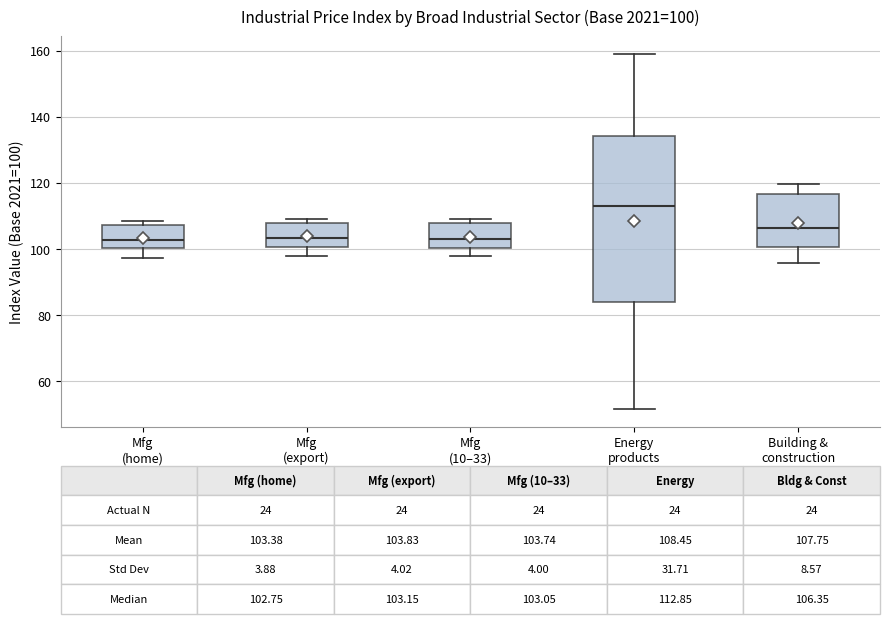

Which box's median line is the highest?

Energy products